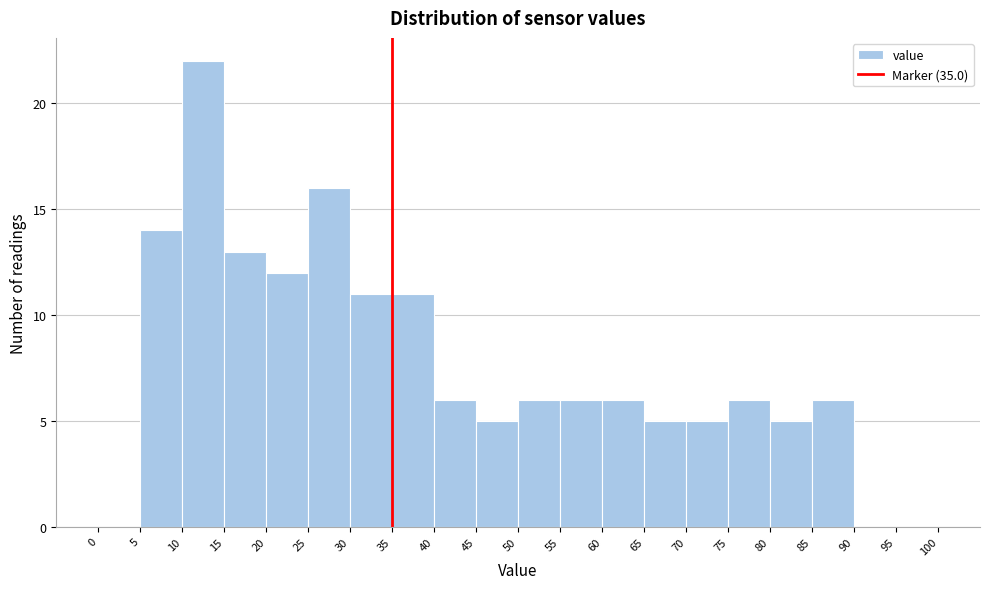

Over which range of the x-axis is the bar tallest?

10 to 15